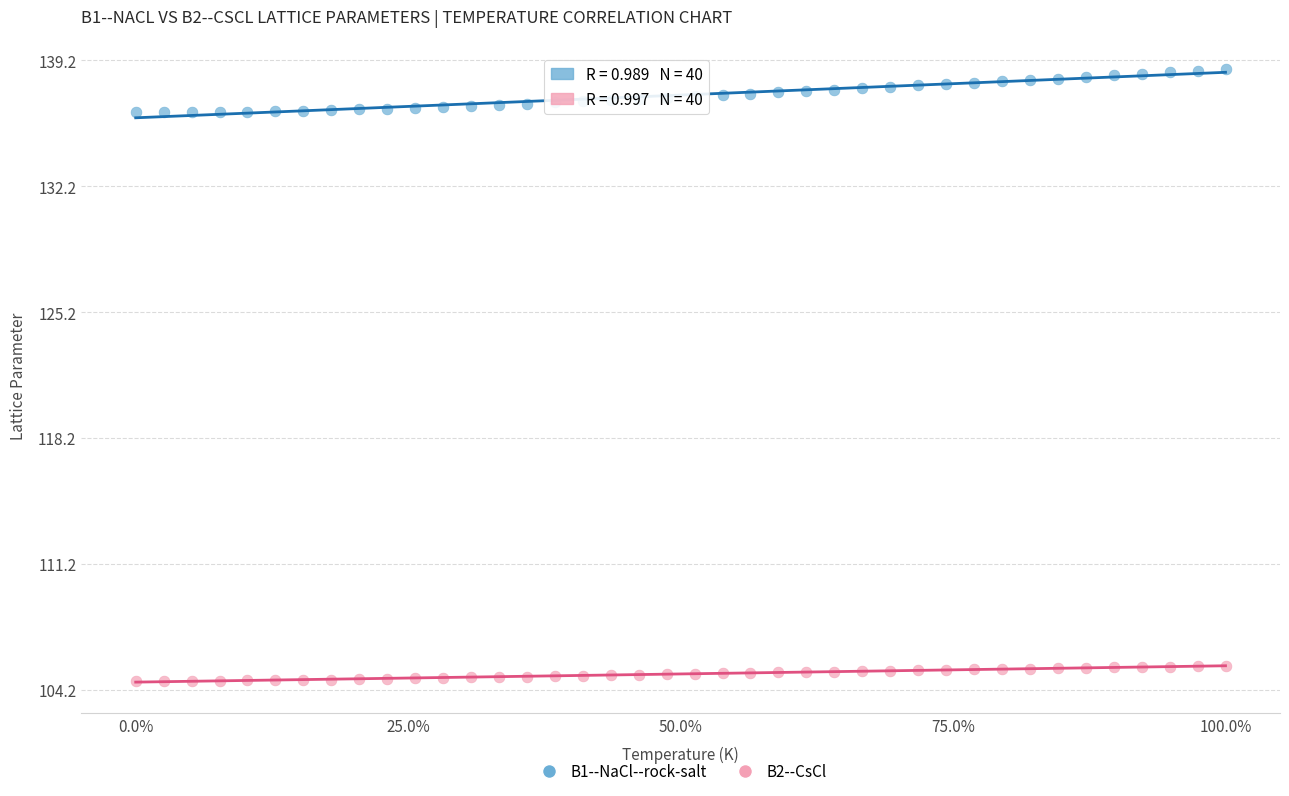

What are all the series names shown in the legend?

B1--NaCl--rock-salt, B2--CsCl